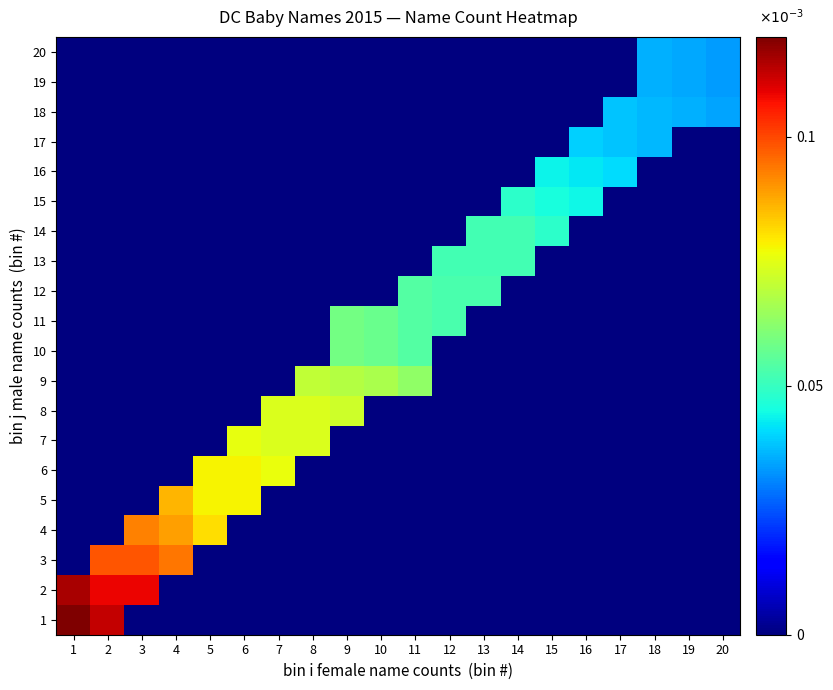

Between 20 and 15, which is larger?

20